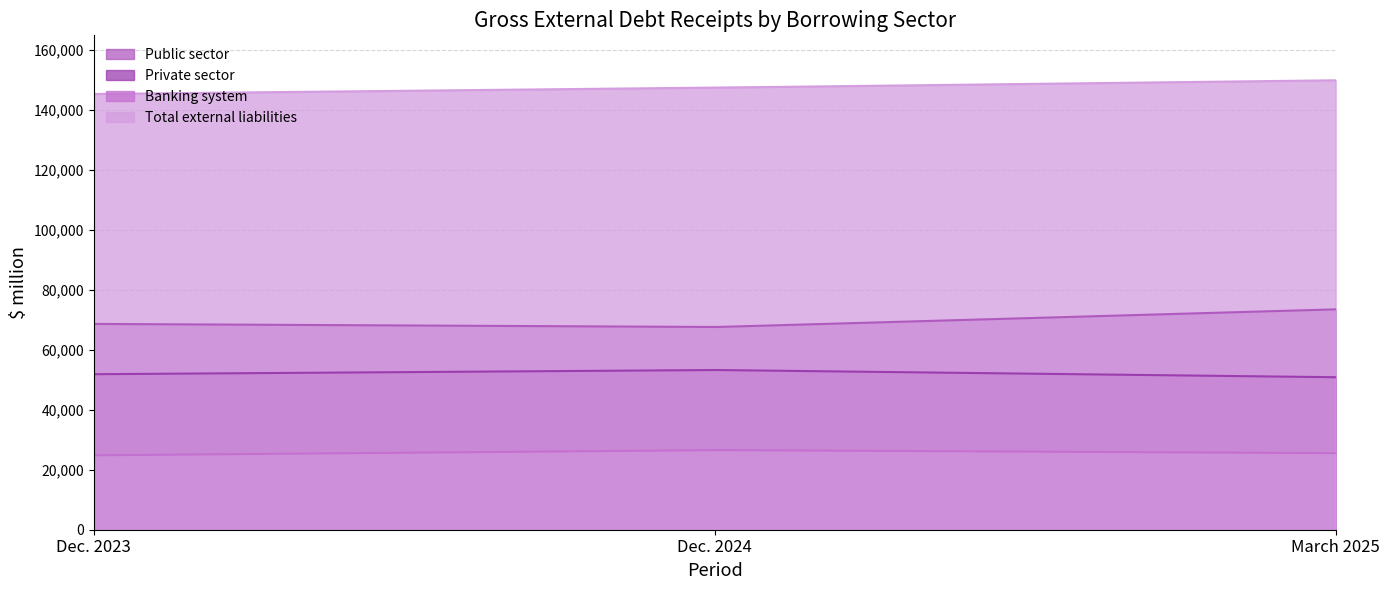

What is the value of the Private sector point at the 3rd from the left?

50834